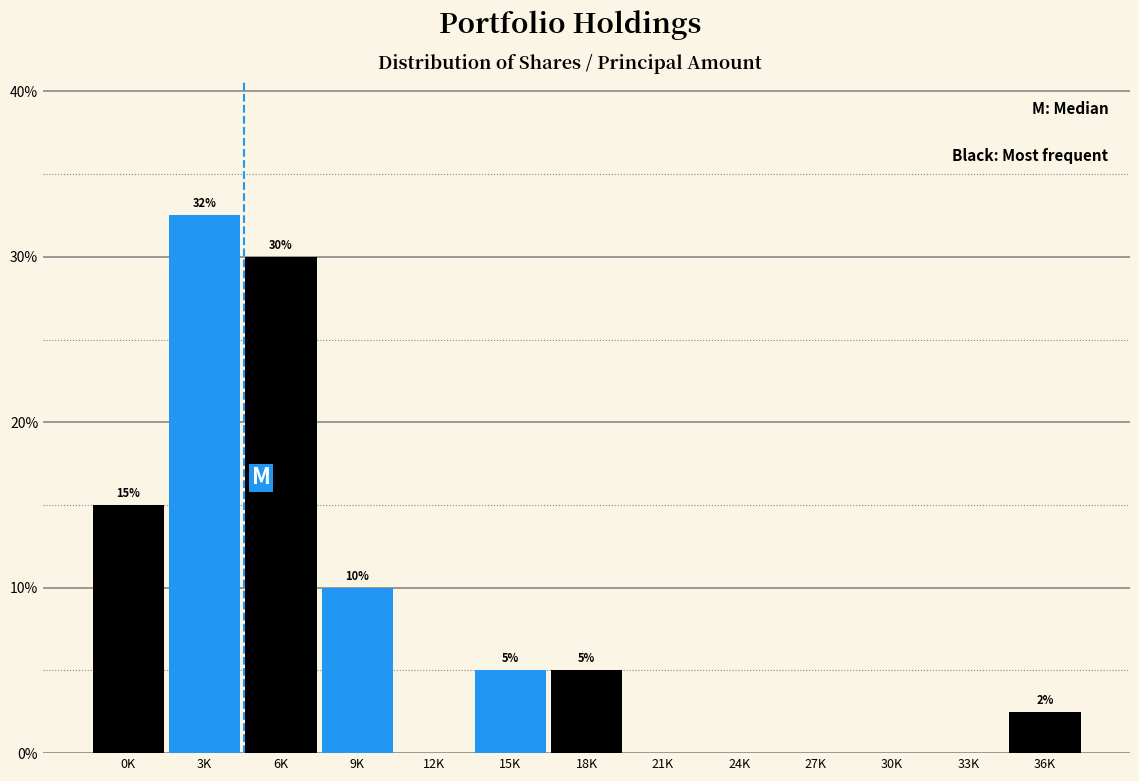

Which label corresponds to the largest value in the chart?

3K